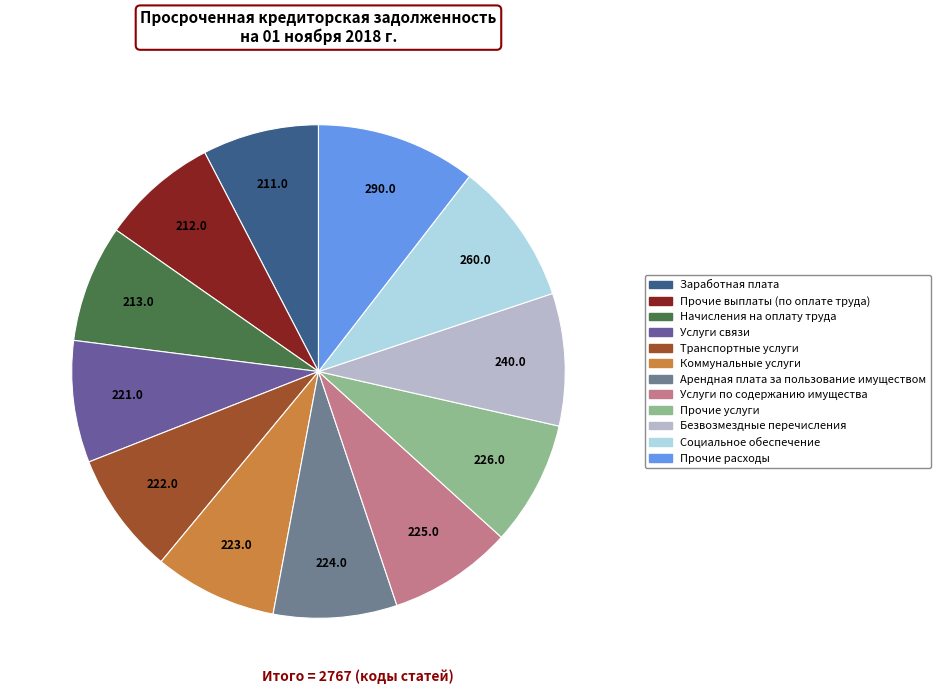

To the nearest percent, what is the difference between the largest and smallest slice percentages?

3%